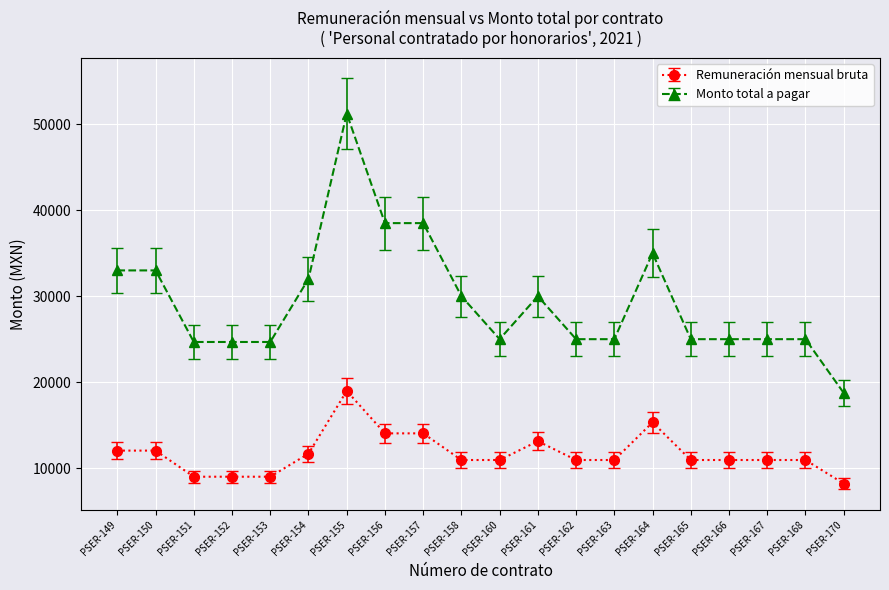

True or false: Monto total a pagar has a value of 25000.0 at PSER-168.

True